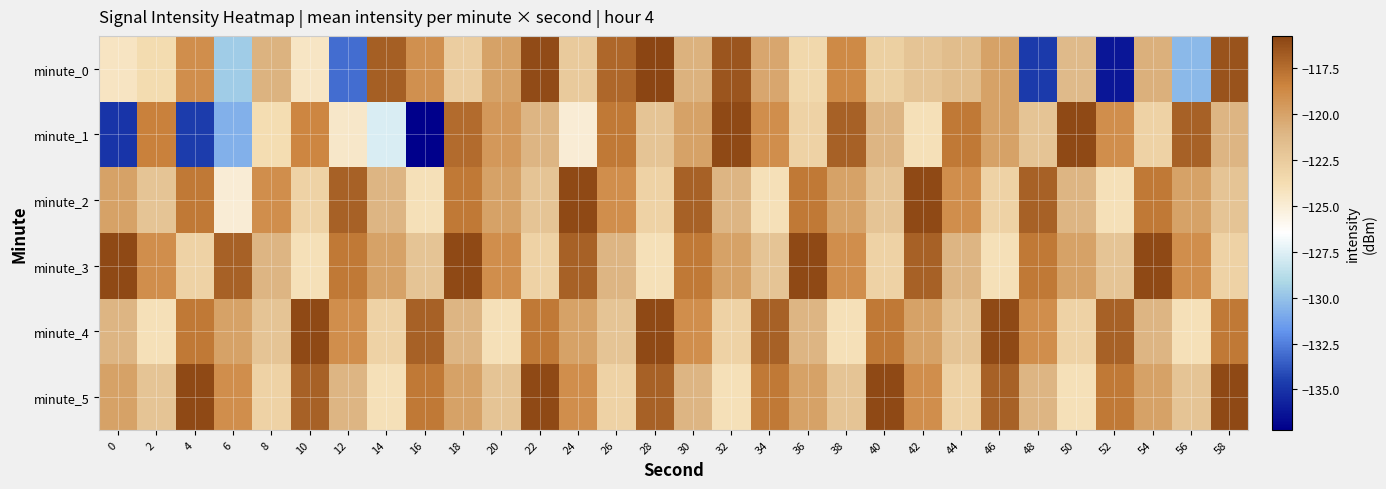

How many categories are shown in the chart?

30